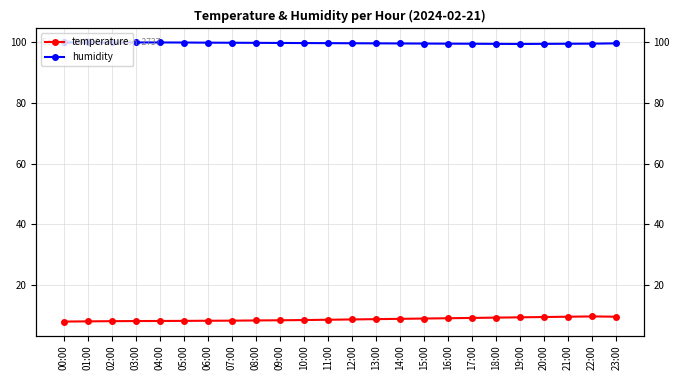

Rank the categories by humidity value from highest to lowest.

00:00, 01:00, 02:00, 03:00, 04:00, 05:00, 06:00, 07:00, 08:00, 09:00, 10:00, 11:00, 12:00, 13:00, 23:00, 14:00, 15:00, 16:00, 22:00, 17:00, 21:00, 18:00, 20:00, 19:00